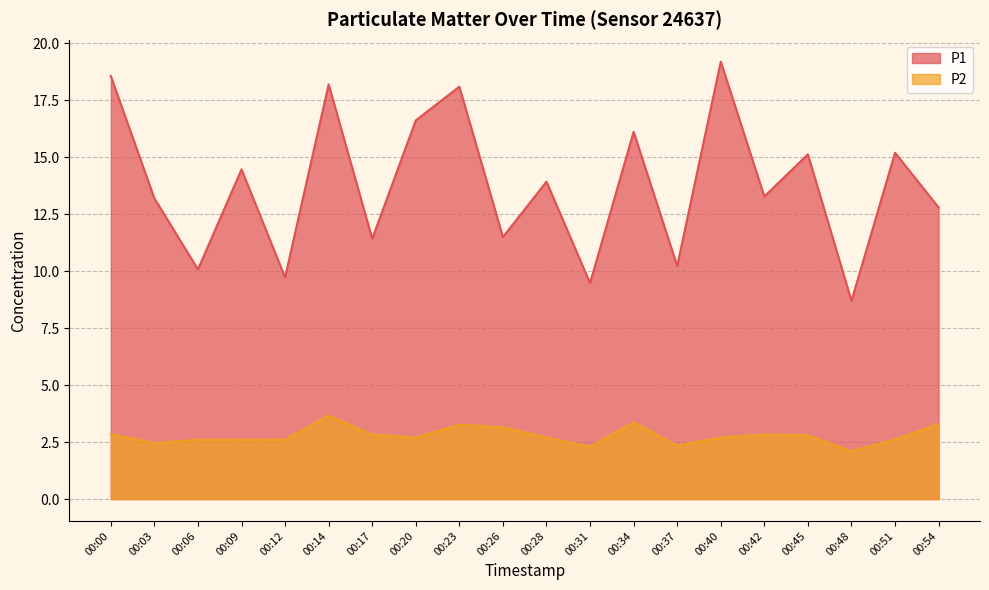

Rank the series at 00:00 from lowest to highest value.

P2, P1